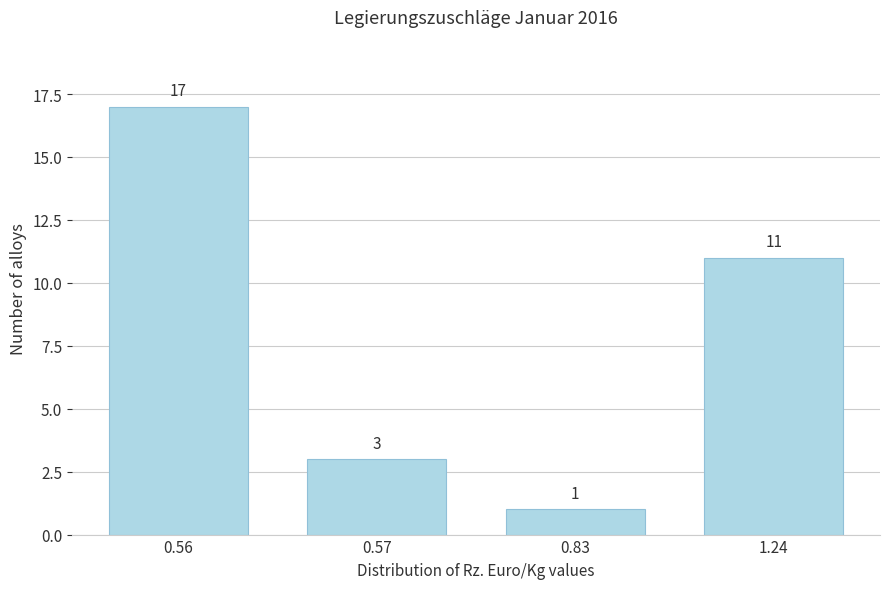

Reading left to right, what are all the values shown in this chart?

17	3	1	11